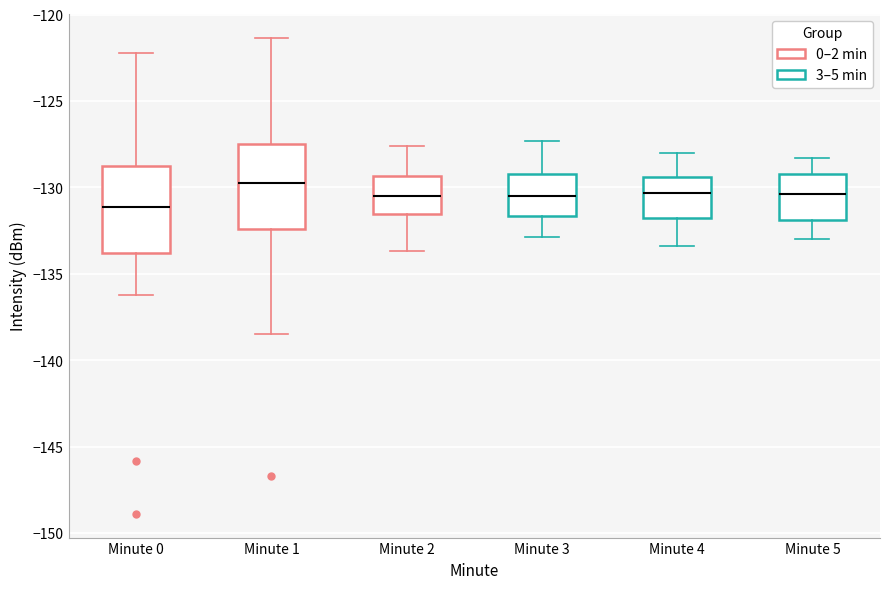

Where does the upper whisker of the box for Minute 2 end on the y-axis? The values are not printed on the chart, so give them approximately, as read against the axis.

-127.5